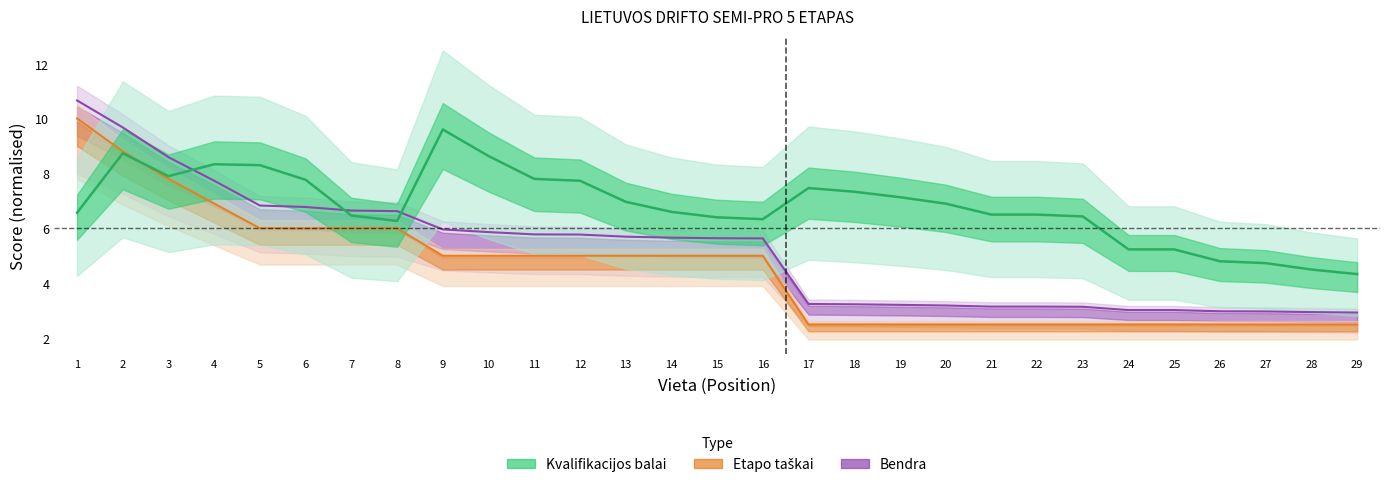

What is the spread (max minus min) of values at 3?

0.8